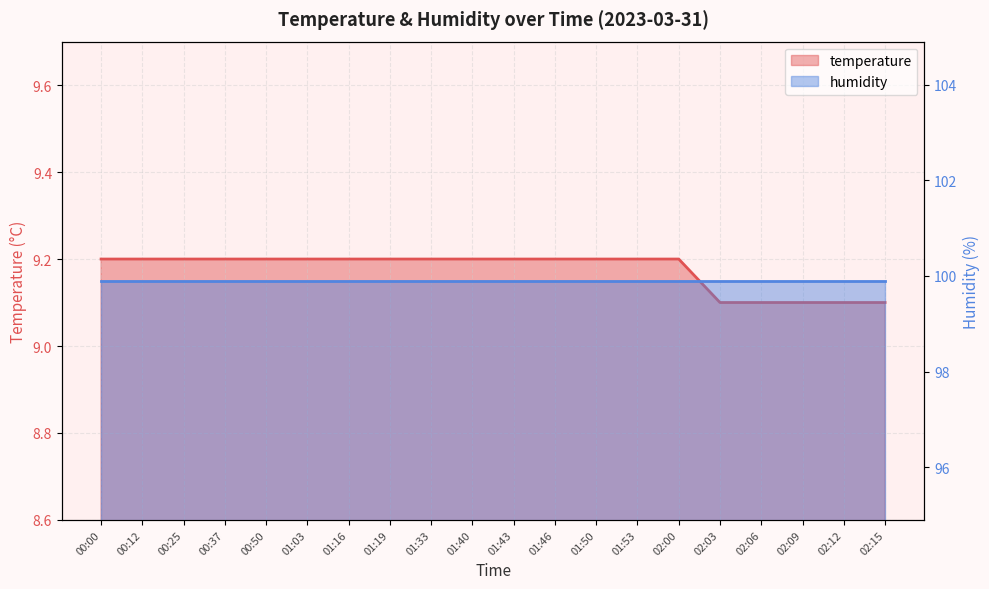

Reading left to right, extract all data points from this chart.

00:00=9.2	00:12=9.2	00:25=9.2	00:37=9.2	00:50=9.2	01:03=9.2	01:16=9.2	01:19=9.2	01:33=9.2	01:40=9.2	01:43=9.2	01:46=9.2	01:50=9.2	01:53=9.2	02:00=9.2	02:03=9.1	02:06=9.1	02:09=9.1	02:12=9.1	02:15=9.1